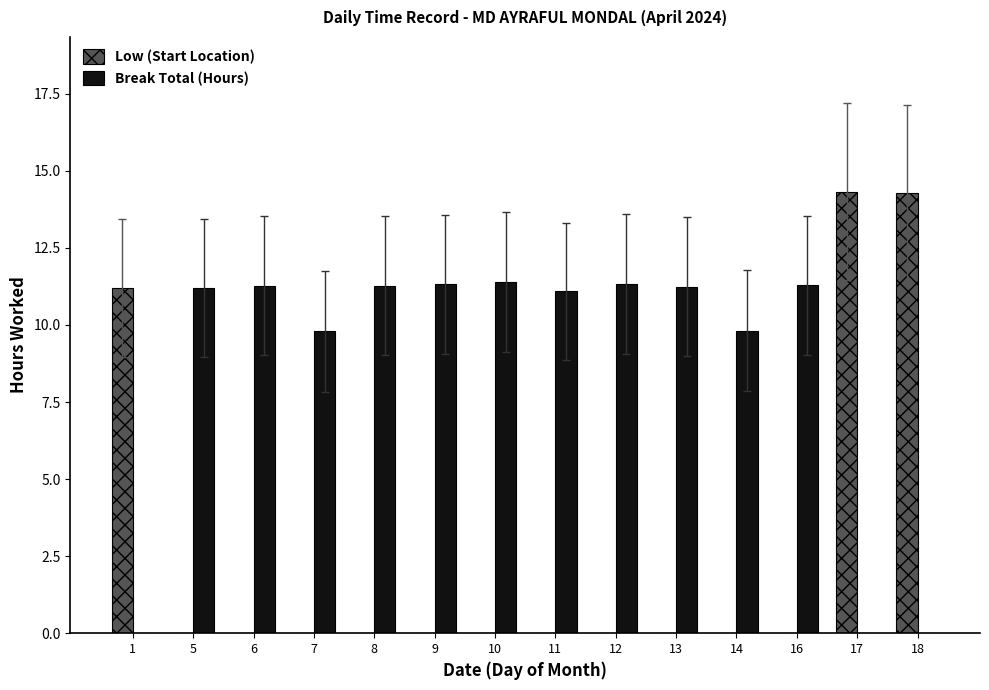

Which series has the widest spread of values?

Low (Start Location)